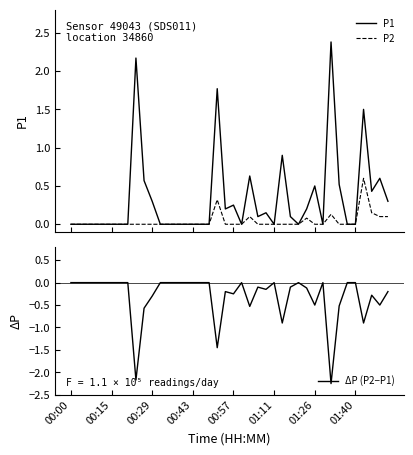

List the series in order of their overall mean, highest first.

P1, P2, ΔP (P2−P1)